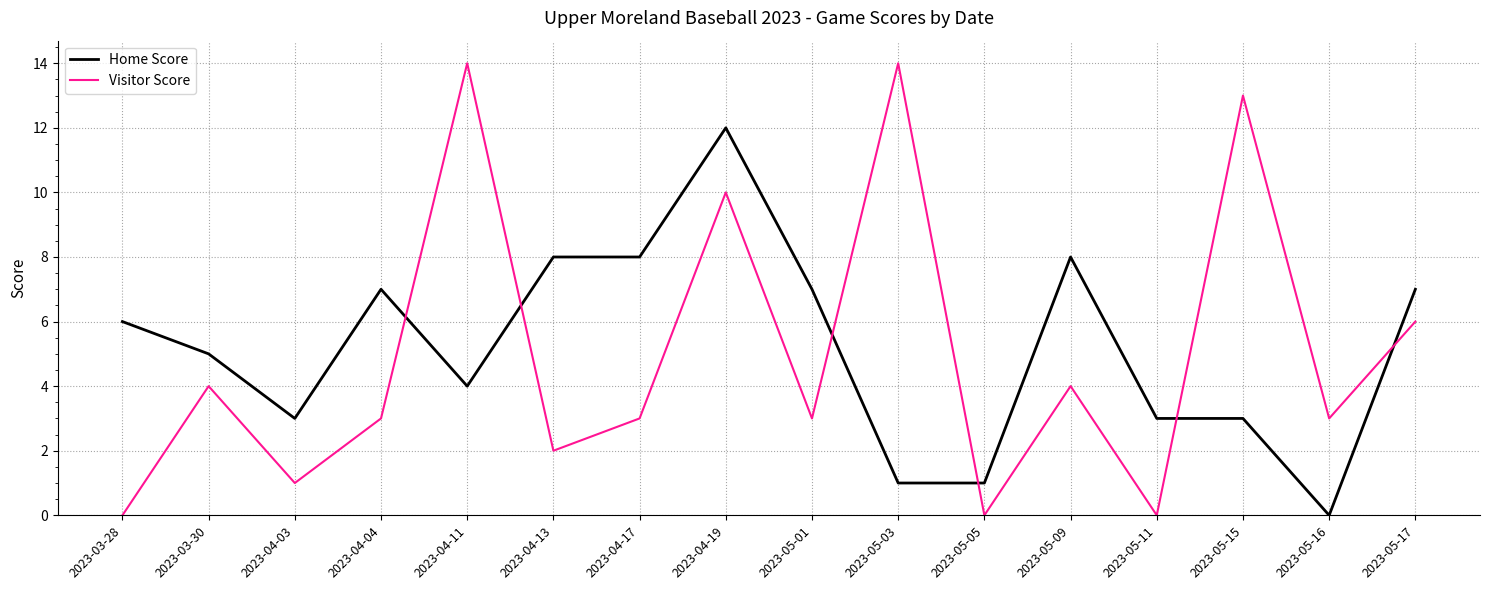

Where is the first local minimum for Home Score?

2023-04-03